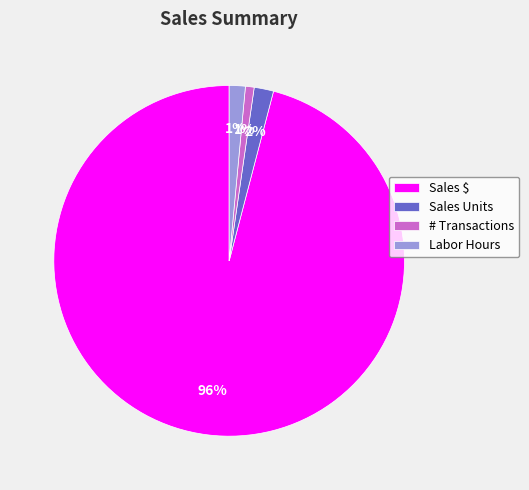

To the nearest percent, what is the combined percentage of # Transactions and Labor Hours?

2%